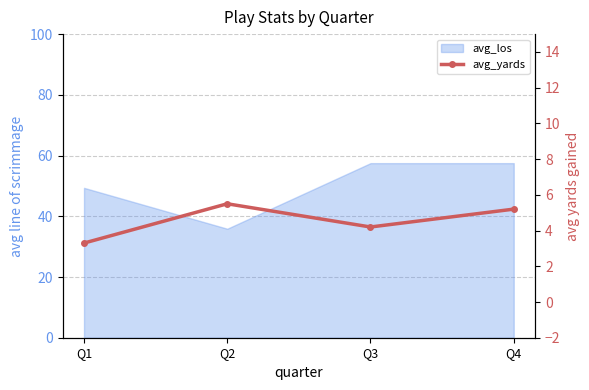

Between Q3 and Q4, which is larger?

Q4